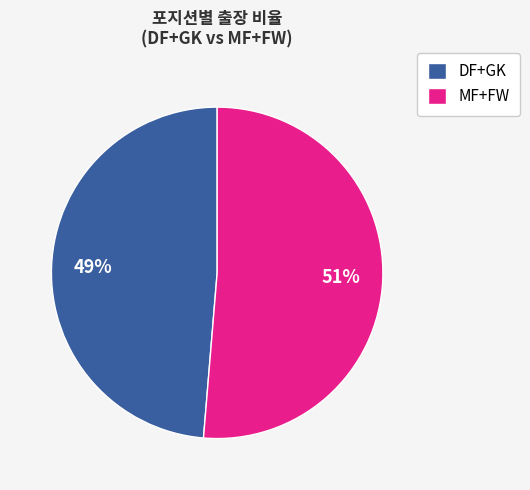

Which slice is the largest?

MF+FW